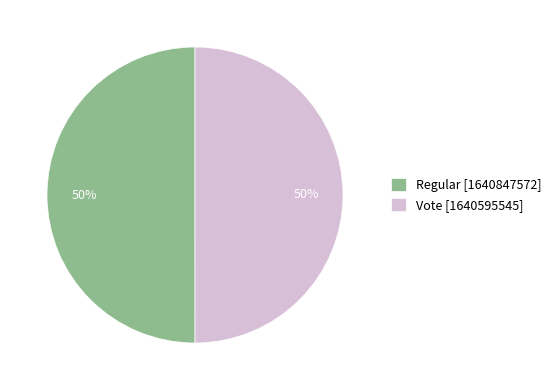

Approximately how many times larger is the value at Regular [1640847572] compared to Vote [1640595545]?

1.0